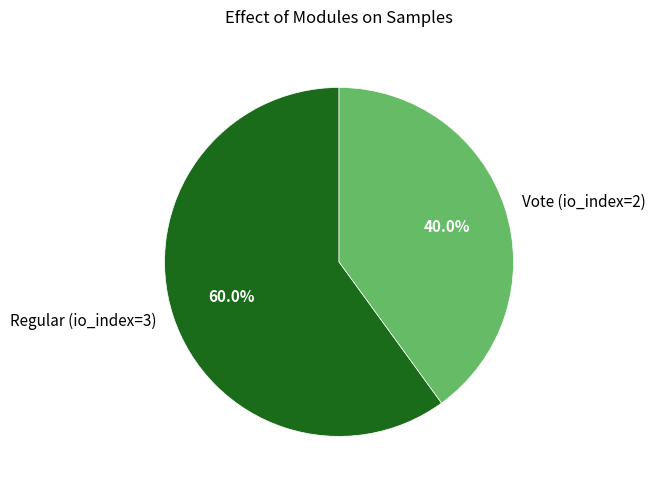

Count the number of slices in the pie.

2